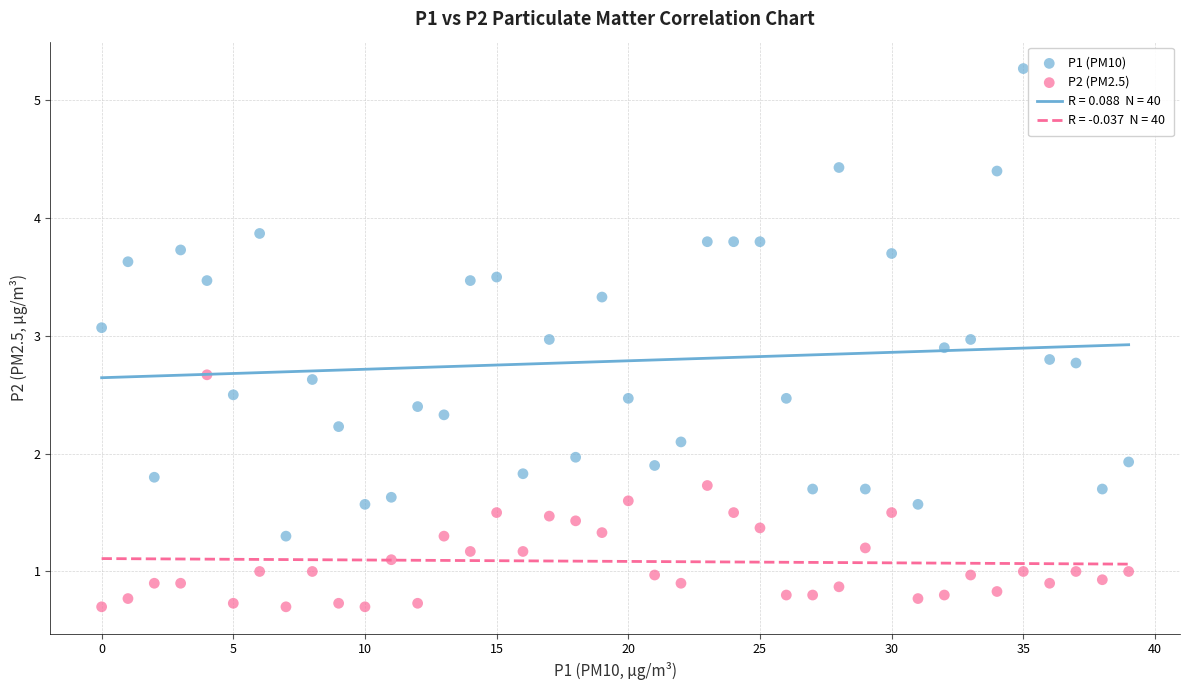

Which series contains the highest Y value?

P1 (PM10)